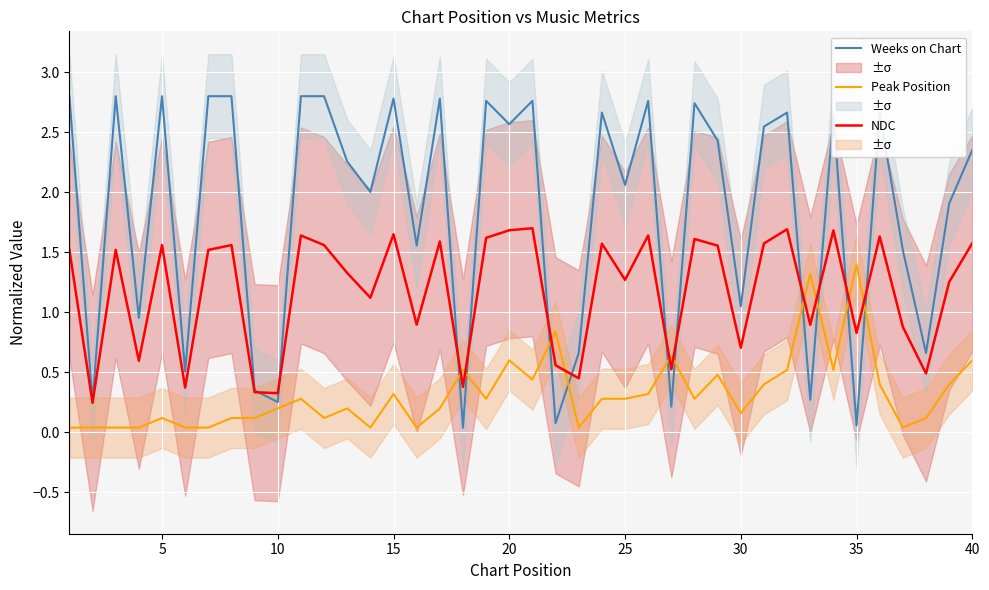

True or false: Weeks on Chart and Peak Position intersect in this chart.

True